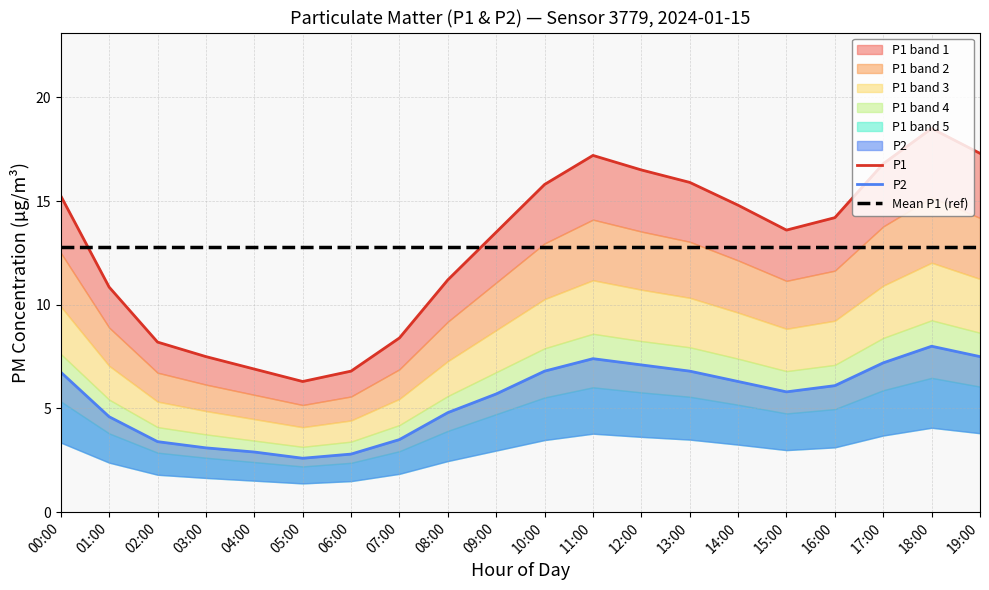

Which category has the lowest value across all series?

05:00